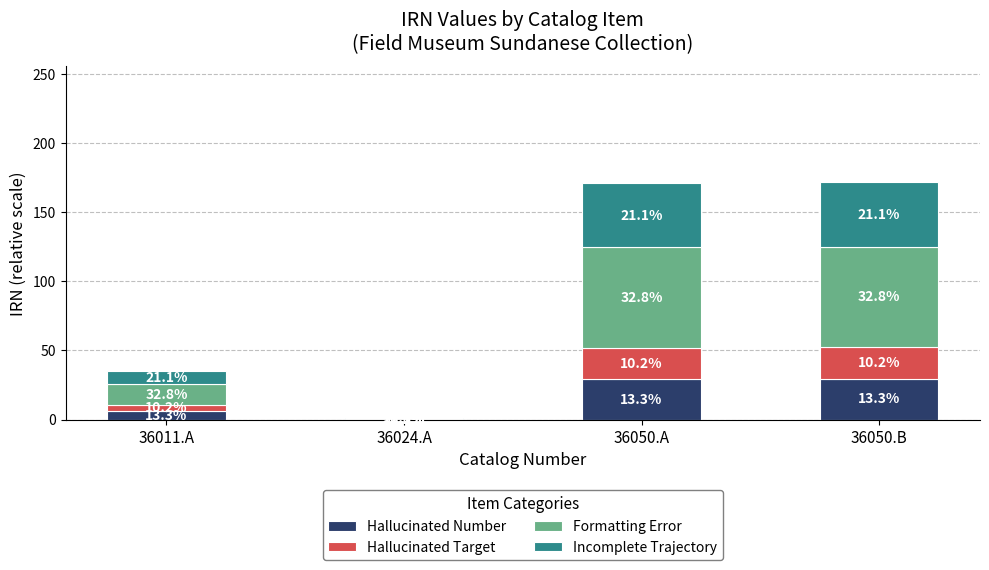

At which category is the sum across all series the highest?

36050.B